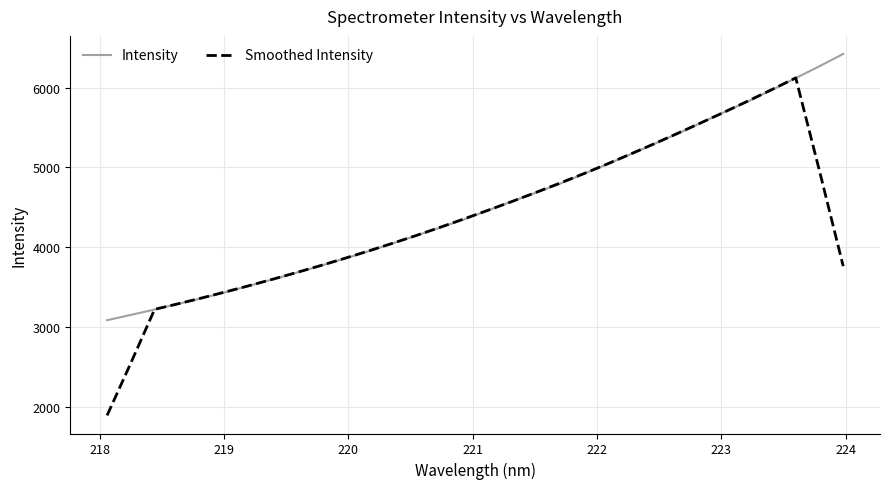

What is the smallest value displayed?

1890.7